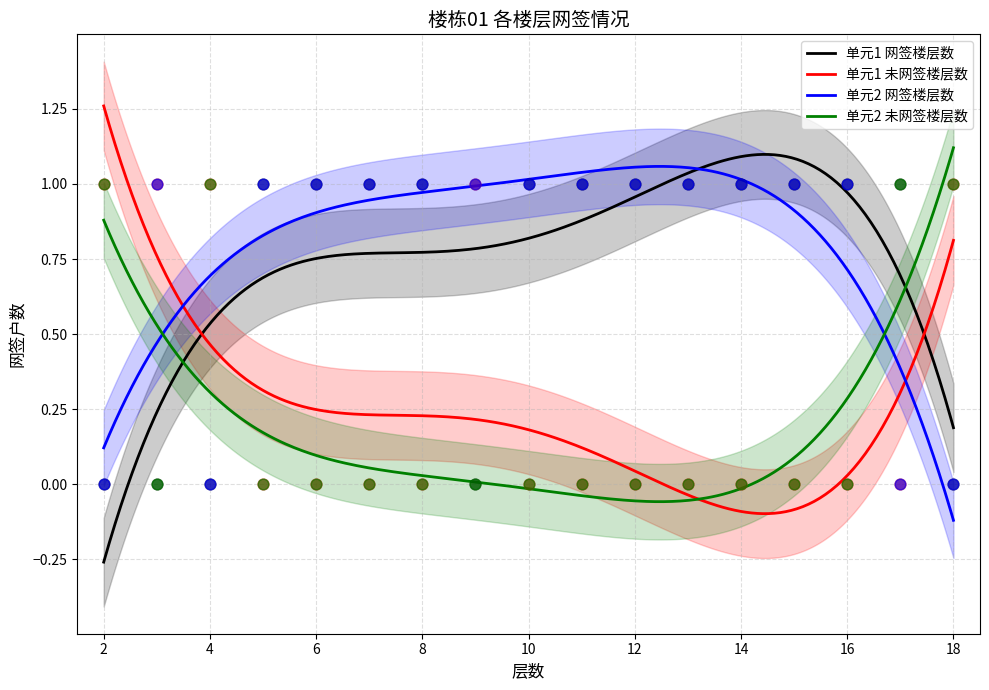

At which category is the sum across all series the highest?

2